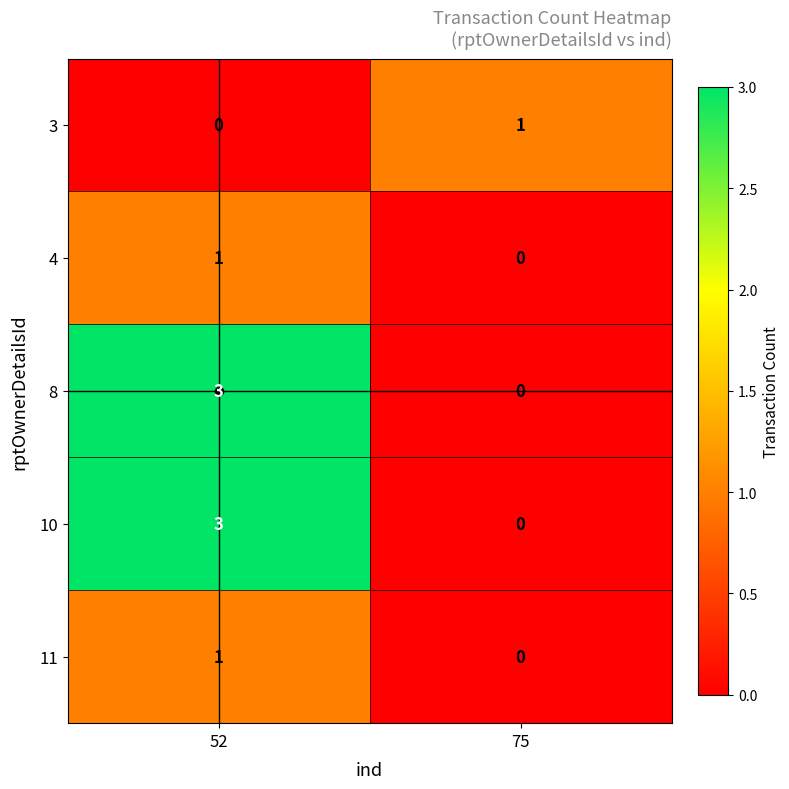

How many categories are shown in the chart?

2